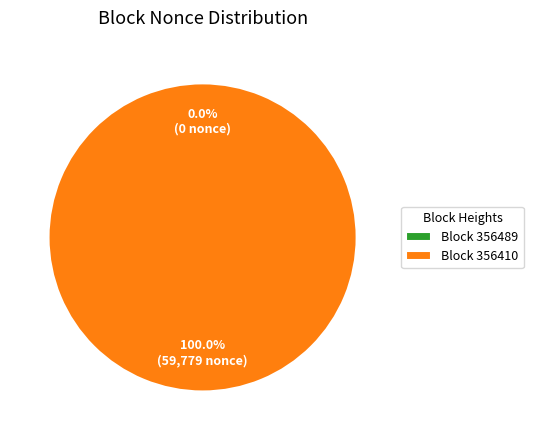

What is the change in value from 356489 to 356410?

+59779